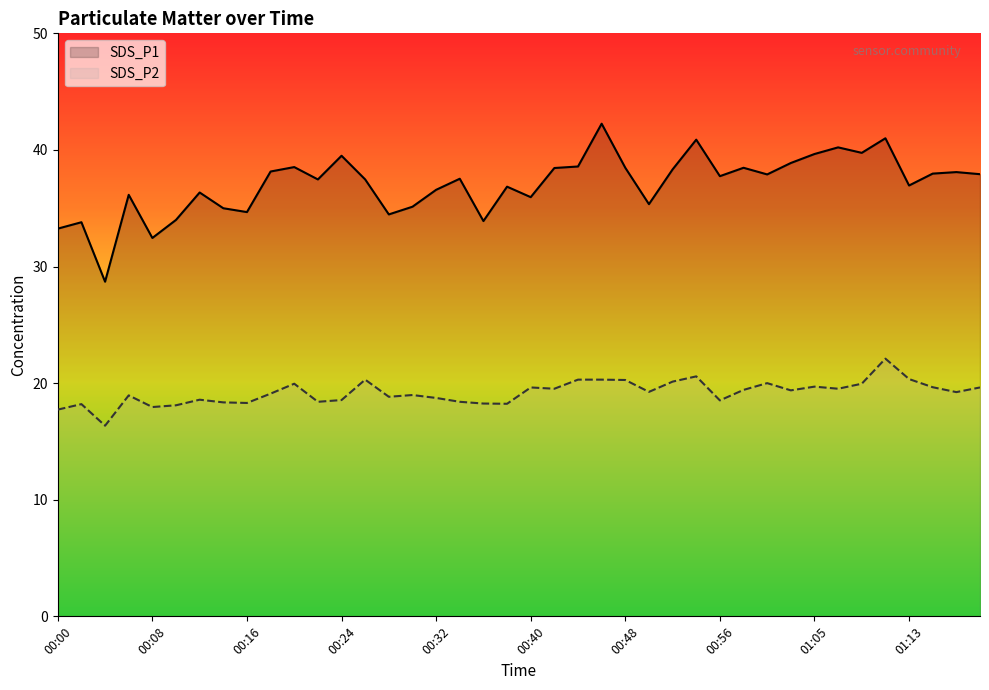

What is the total value across all series at 00:56?

56.3